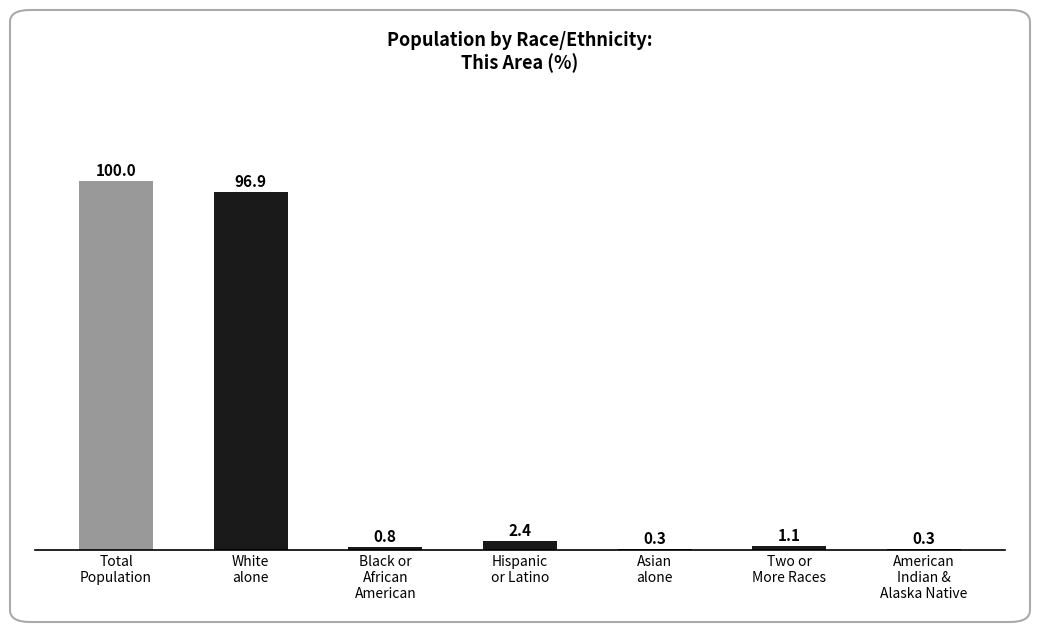

What is the sum of all values?

201.8